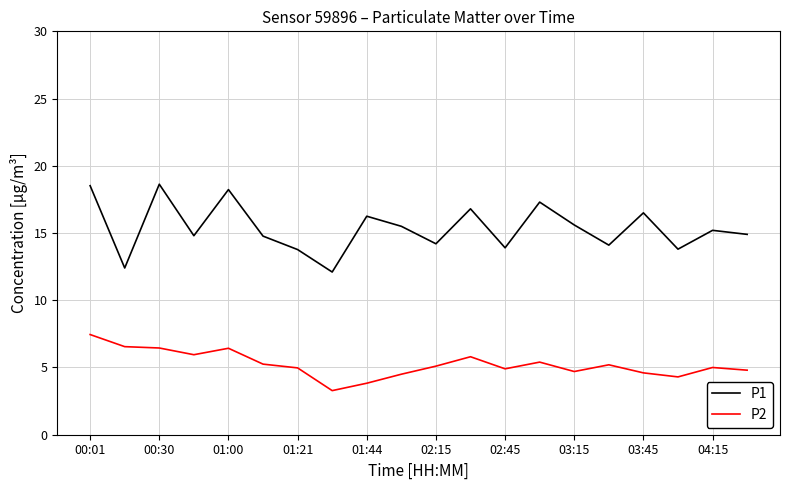

Which series has the widest spread of values?

P1